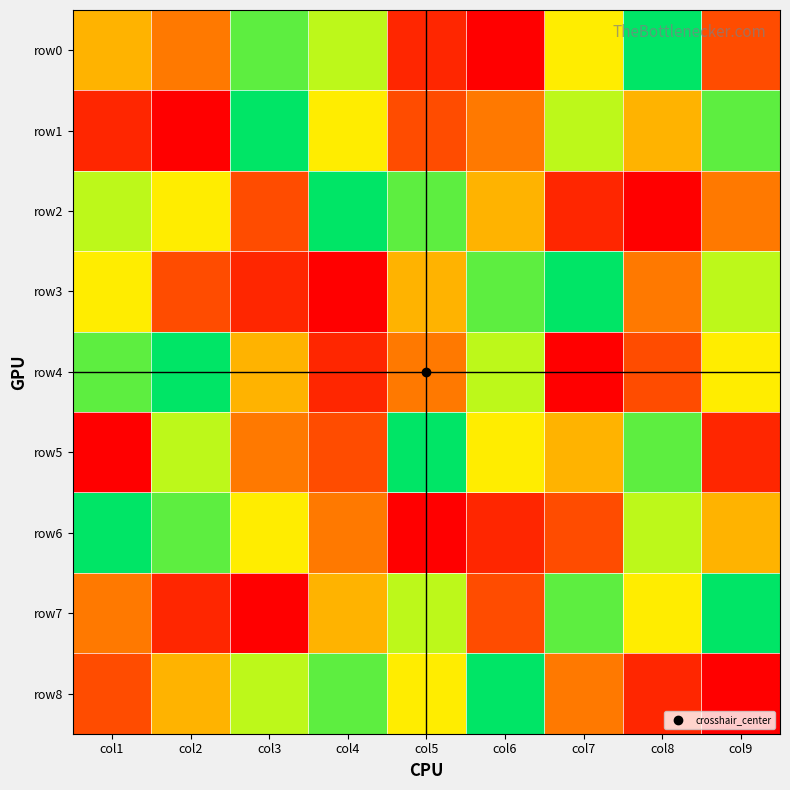

Rank the series at col5 from highest to lowest value.

row5, row2, row7, row8, row3, row4, row1, row0, row6